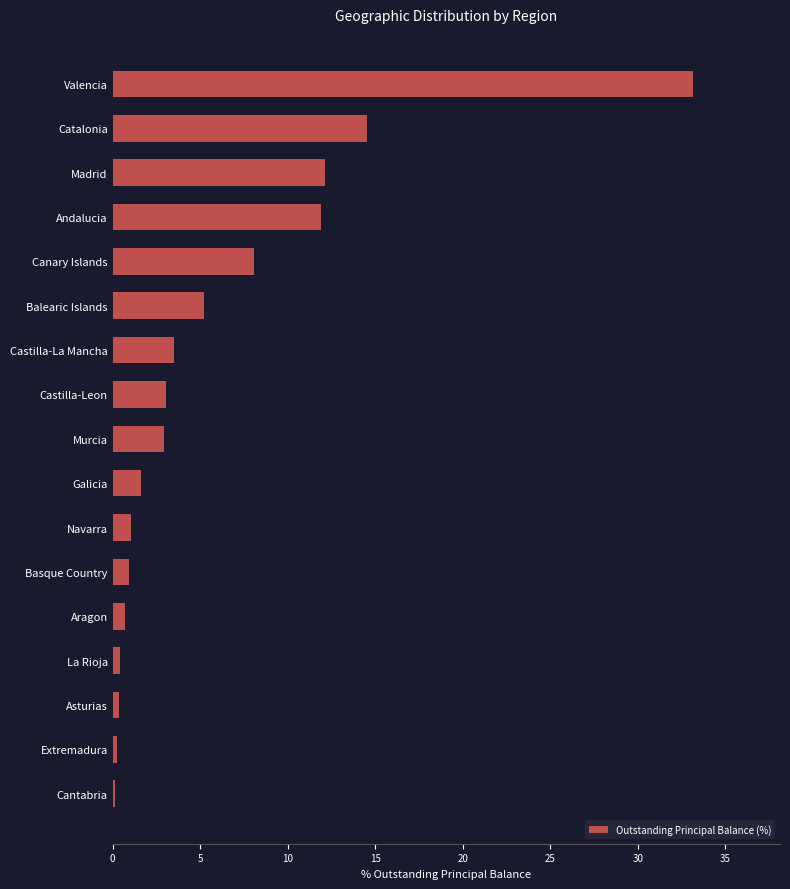

What is the change in value from Catalonia to Balearic Islands?

-9.3